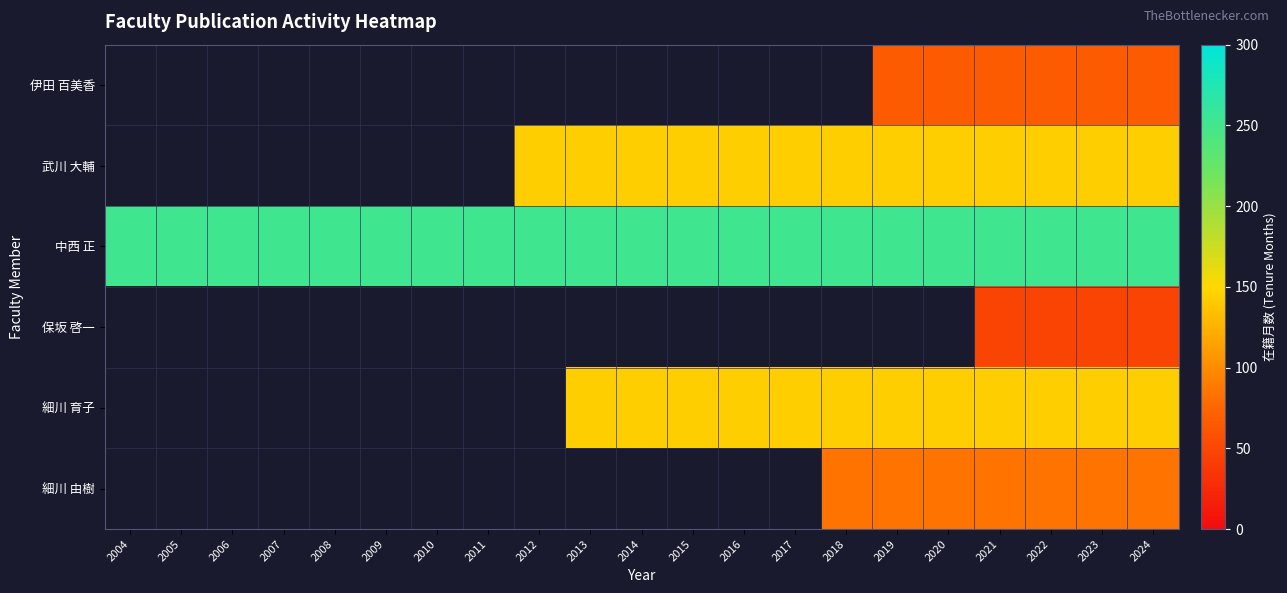

How many values in 細川 由樹 are above zero?

7